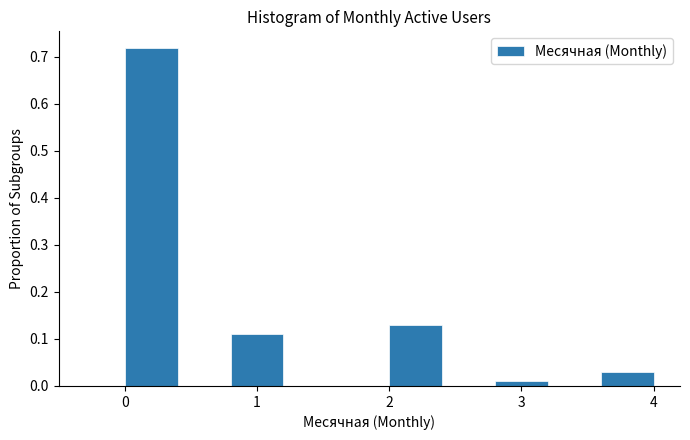

How tall is the bar that spans 0.8 to 1.2 on the x-axis? The values are not printed on the chart, so give them approximately, as read against the axis.

0.11